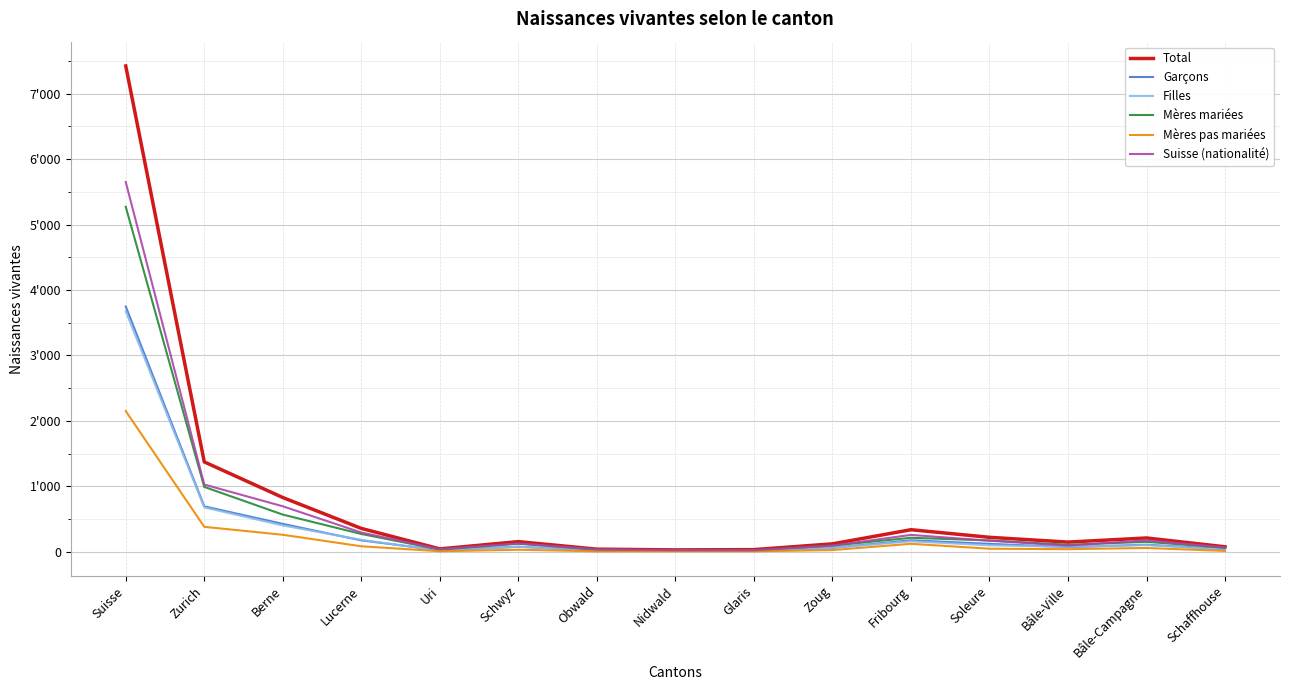

Does the chart display data point markers on the line(s)?

No